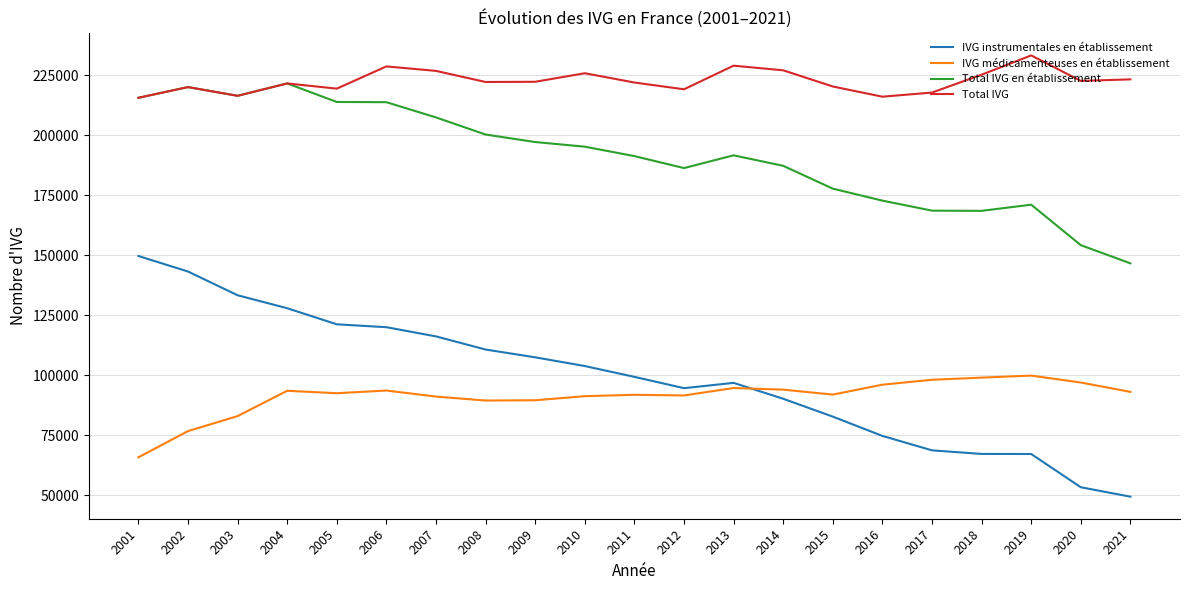

True or false: Total IVG and IVG médicamenteuses en établissement intersect in this chart.

False